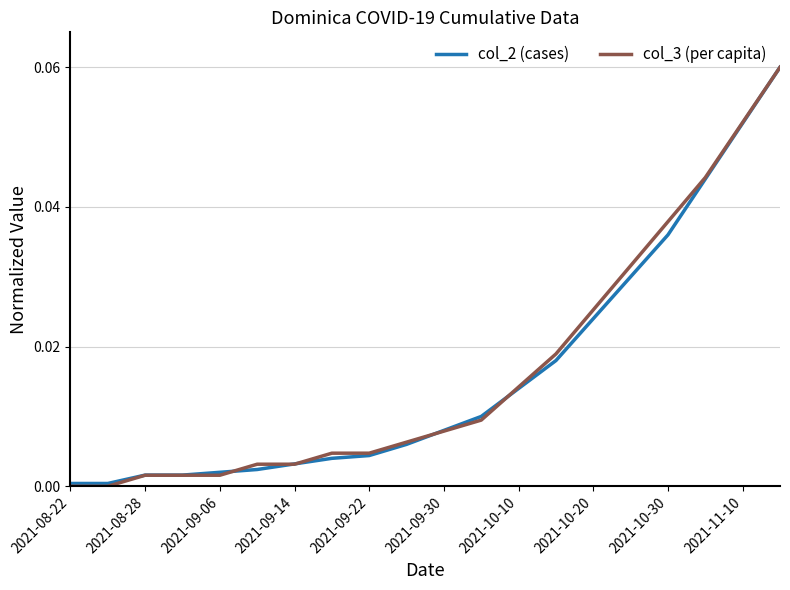

At how many categories does at least one series exceed 0?

20